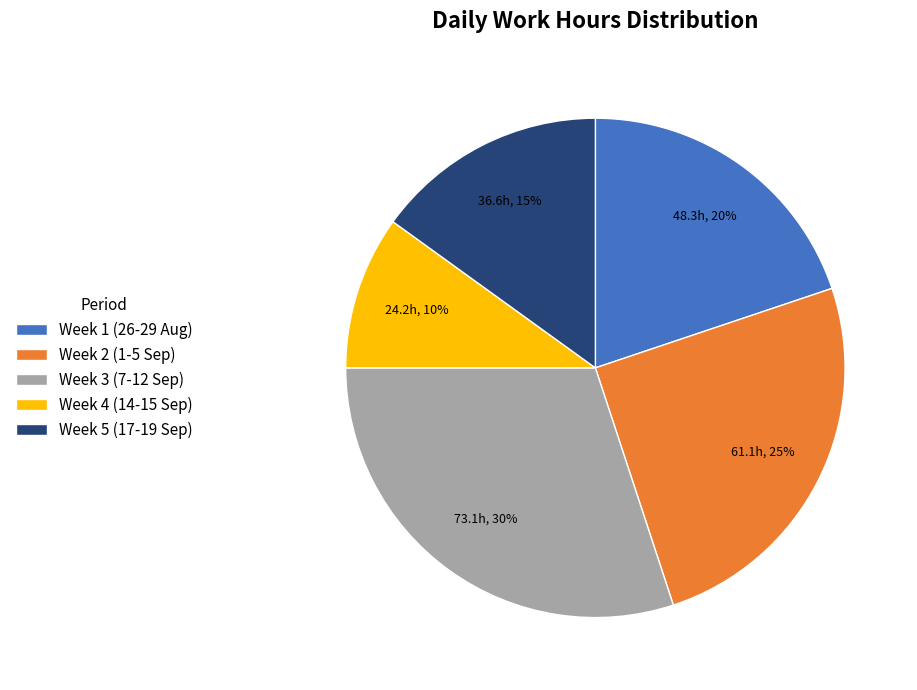

Combined, do Week 3 (7-12 Sep) and Week 5 (17-19 Sep) account for over 50%?

No